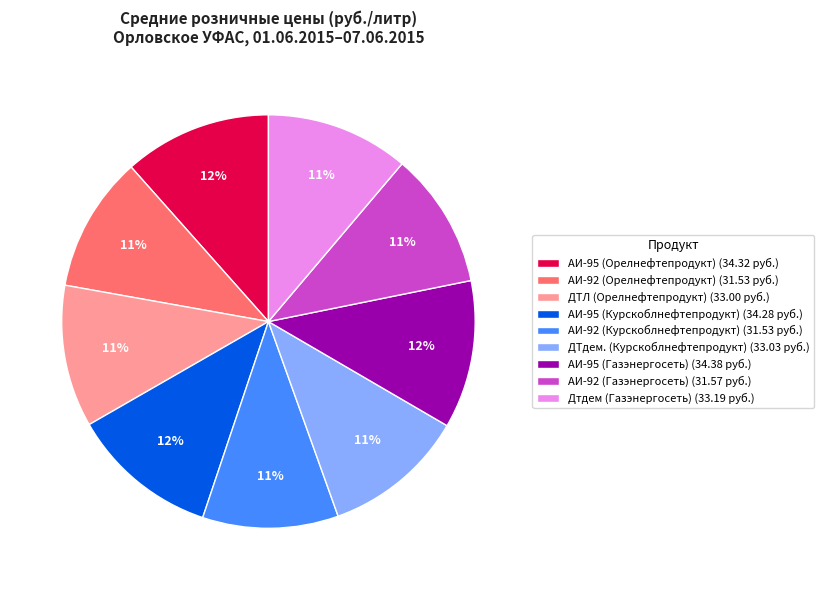

To the nearest percent, what is the average slice percentage?

11%